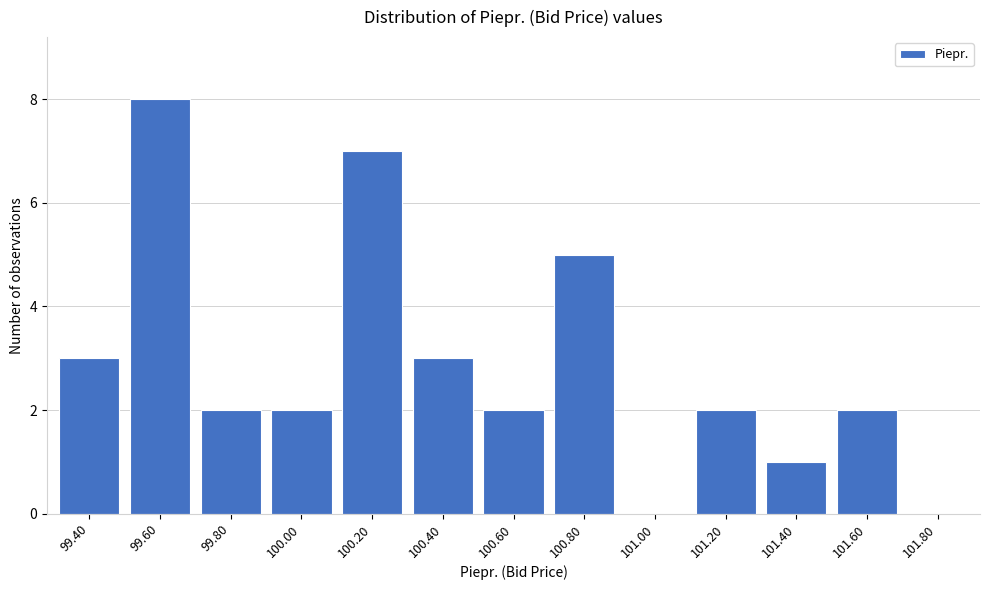

Reading left to right, transcribe all the data shown in this chart.

99.40=3	99.60=8	99.80=2	100.00=2	100.20=7	100.40=3	100.60=2	100.80=5	101.00=0	101.20=2	101.40=1	101.60=2	101.80=0